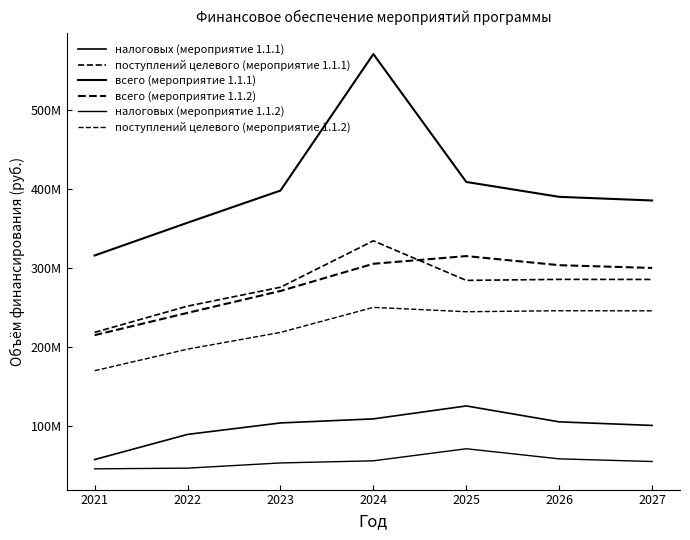

Is this an area chart (filled region under the line)?

No